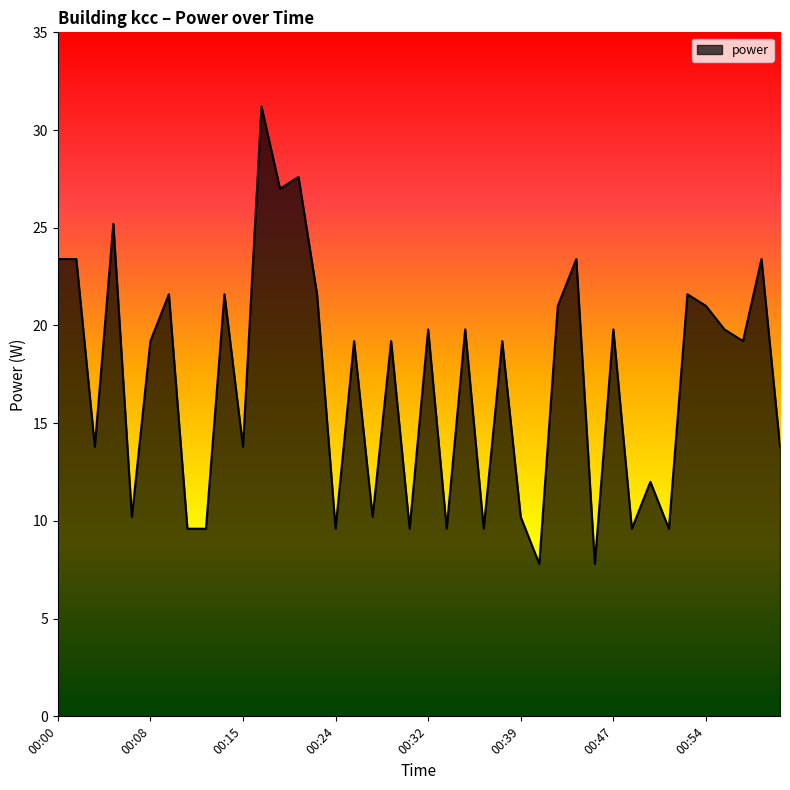

What is the smallest value displayed?

7.8